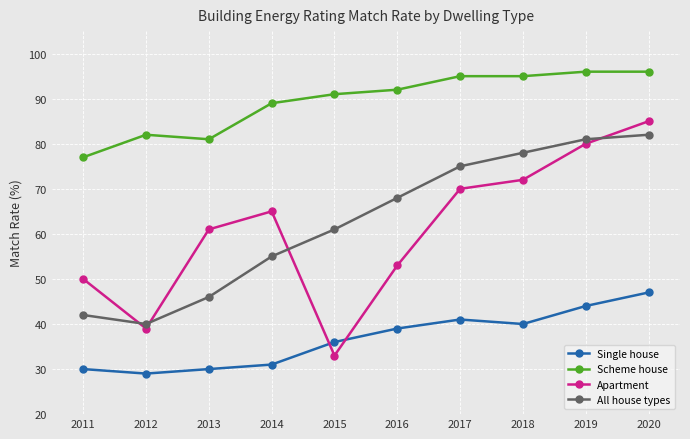

What is the maximum value for Apartment?

85